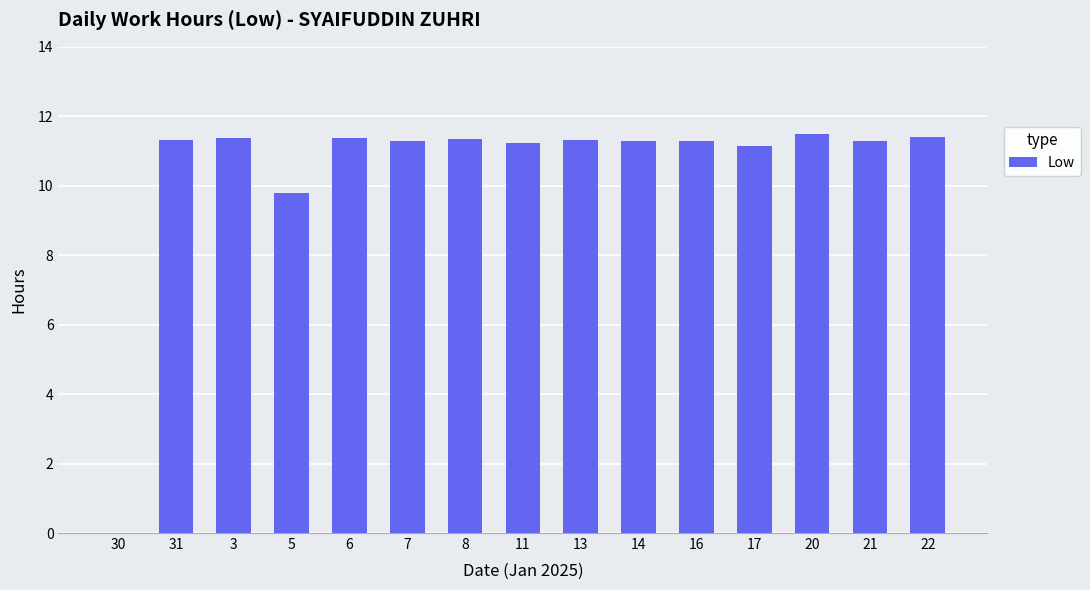

Is it true that the value at 13 is 11.3?

True